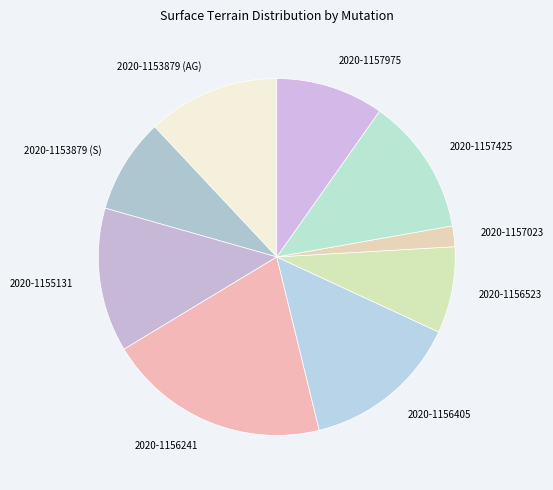

Which slice is the largest?

2020-1156241